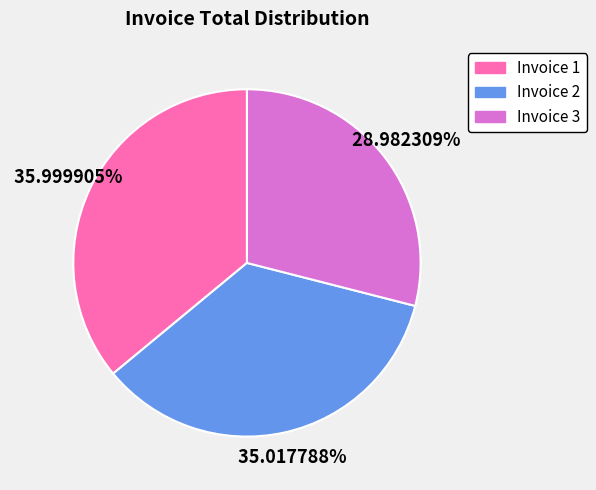

Is there a majority slice in this chart?

No